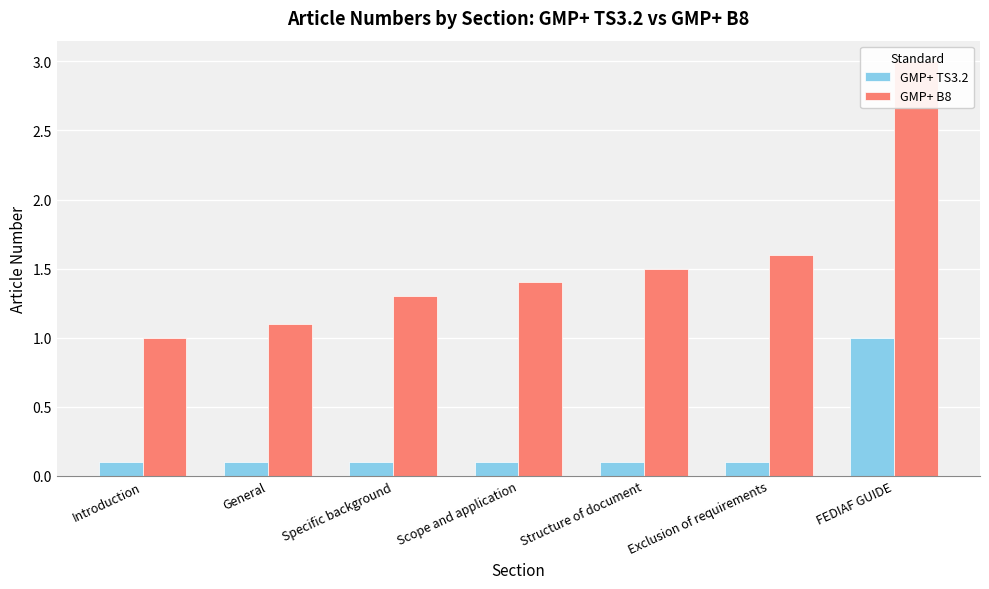

Which series has the largest total across all categories?

GMP+ B8